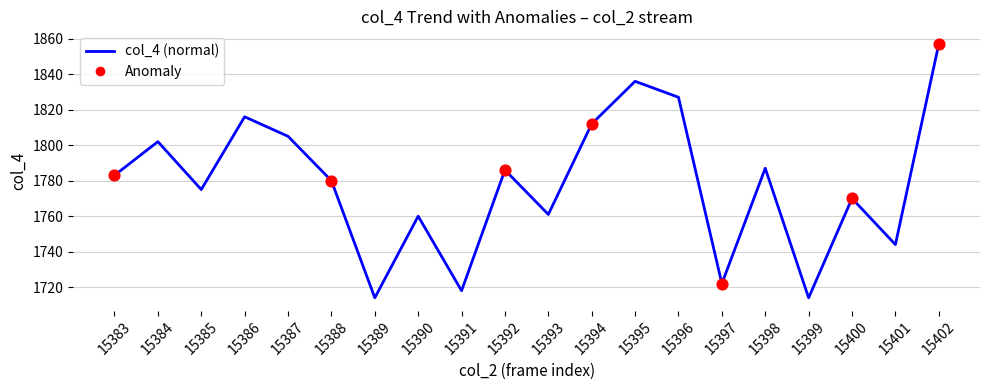

Approximately how many times larger is the value at 15393 compared to 15400?

1.0